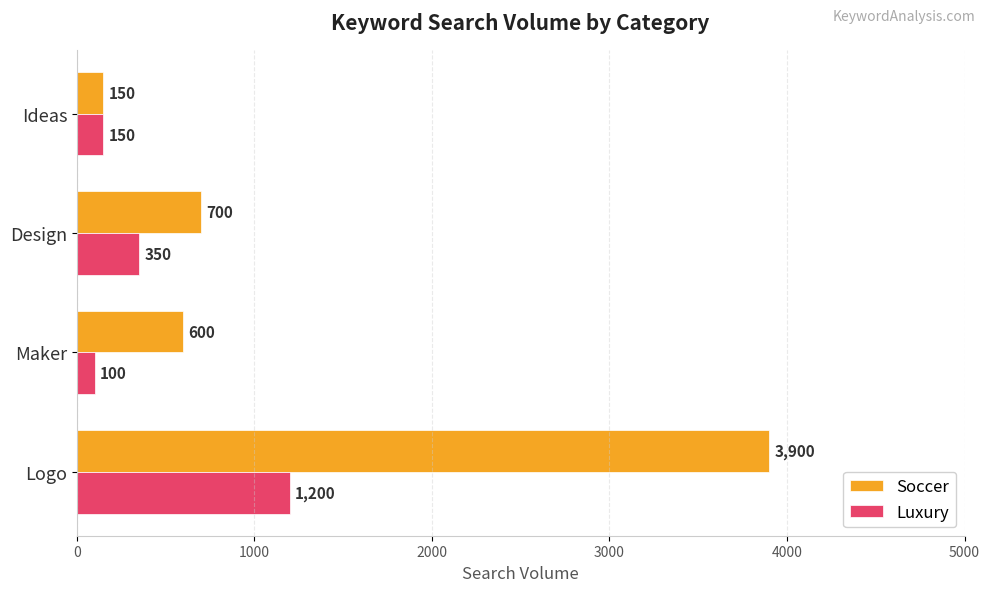

What is the total value across all series at Logo?

5100